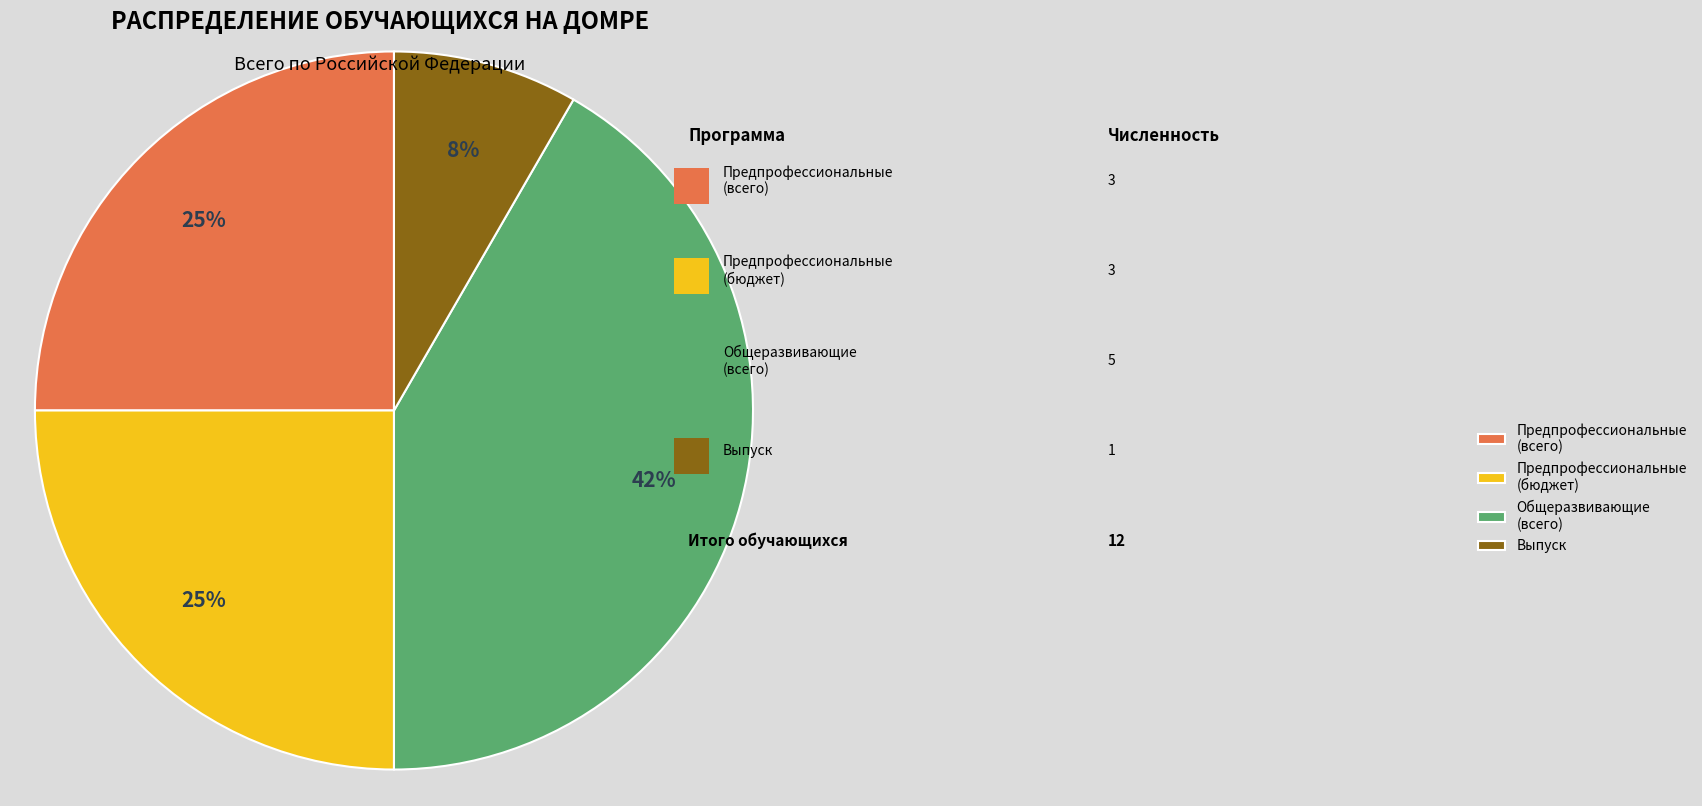

Which has a higher value, Предпрофессиональные (всего) or Выпуск?

Предпрофессиональные (всего)